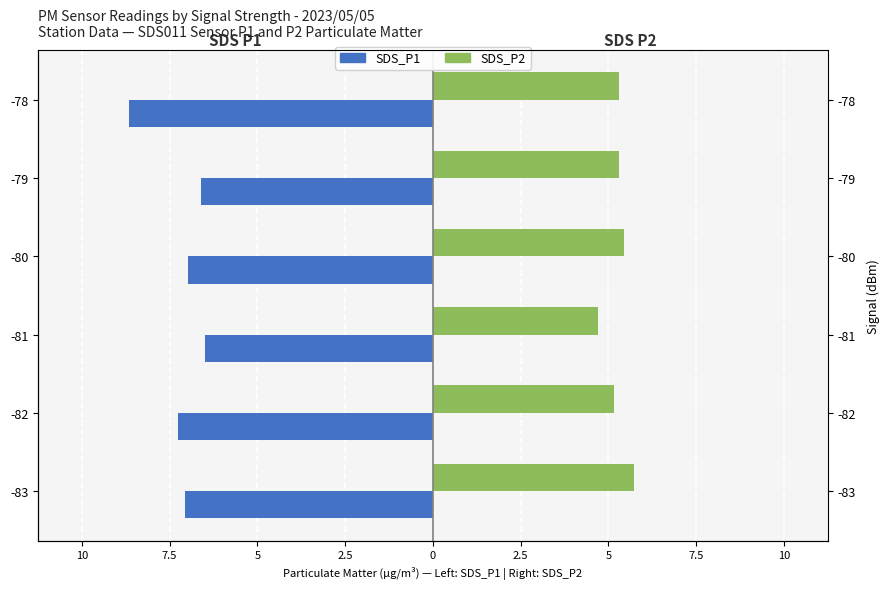

How many bars are there in total?

12